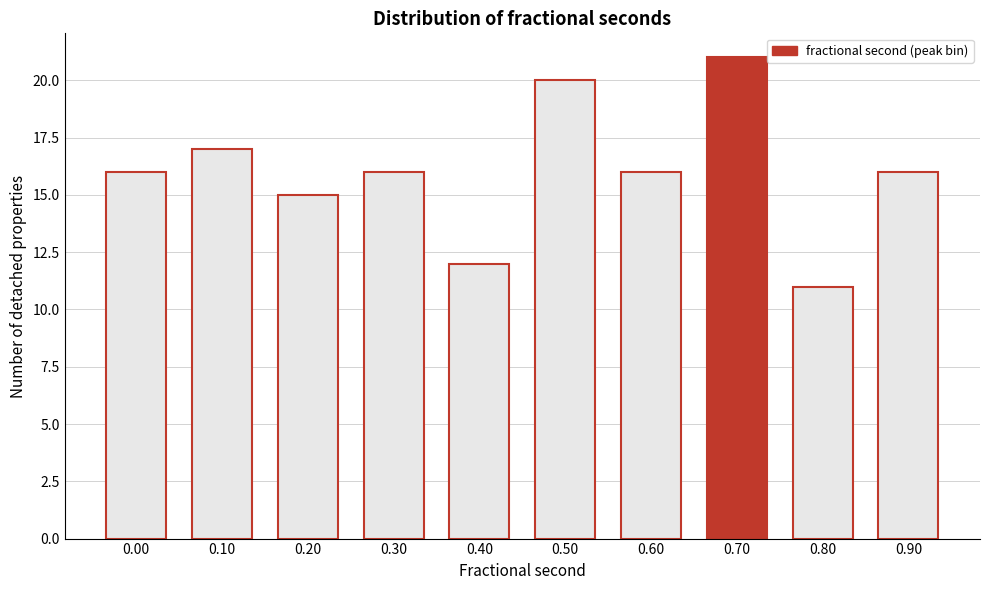

Reading left to right, what are all the values shown in this chart?

0.00=16	0.10=17	0.20=15	0.30=16	0.40=12	0.50=20	0.60=16	0.70=21	0.80=11	0.90=16